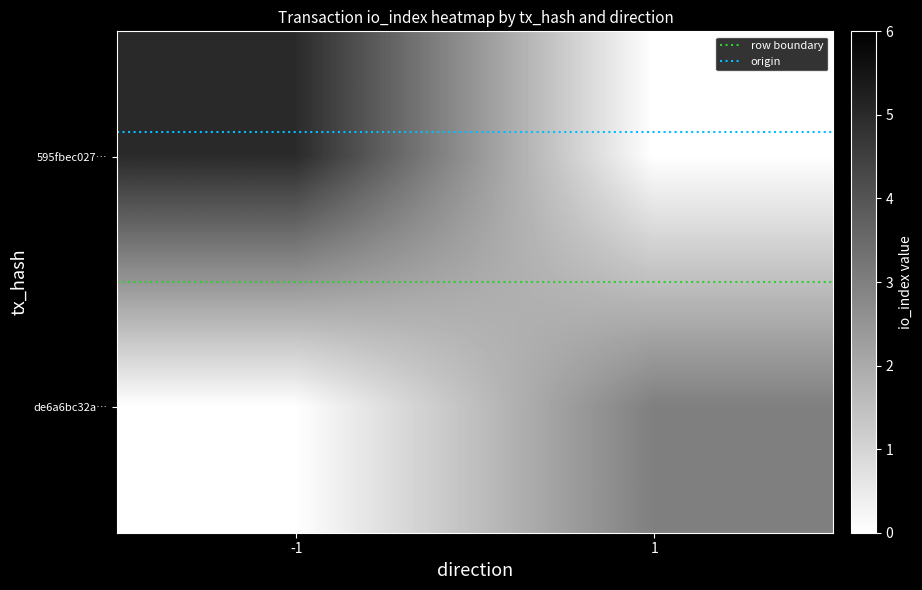

At how many categories does at least one series exceed 2?

2